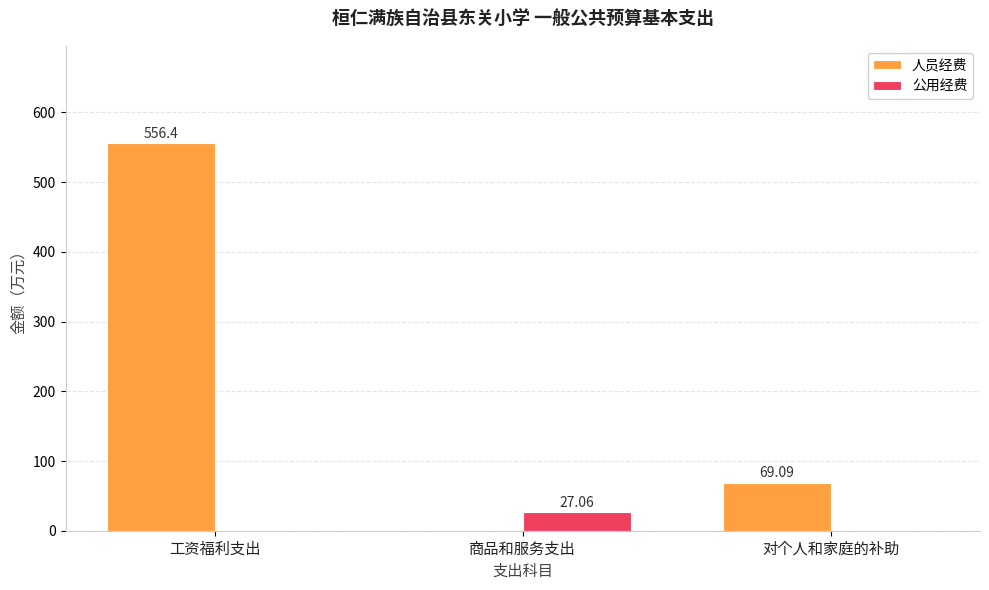

Read the 人员经费 value at 工资福利支出.

556.4